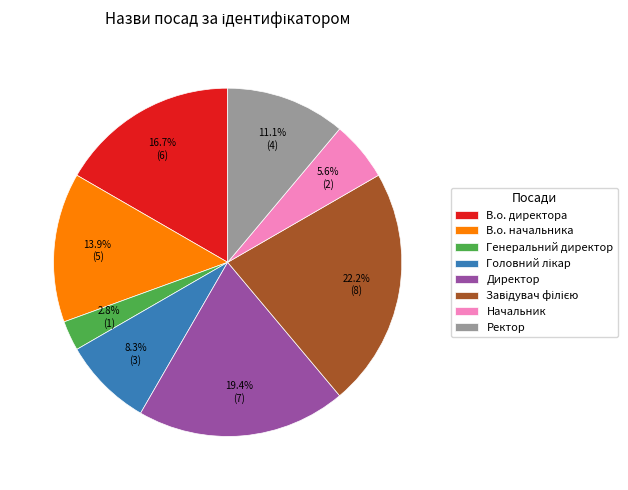

How many segments does this pie chart have?

8